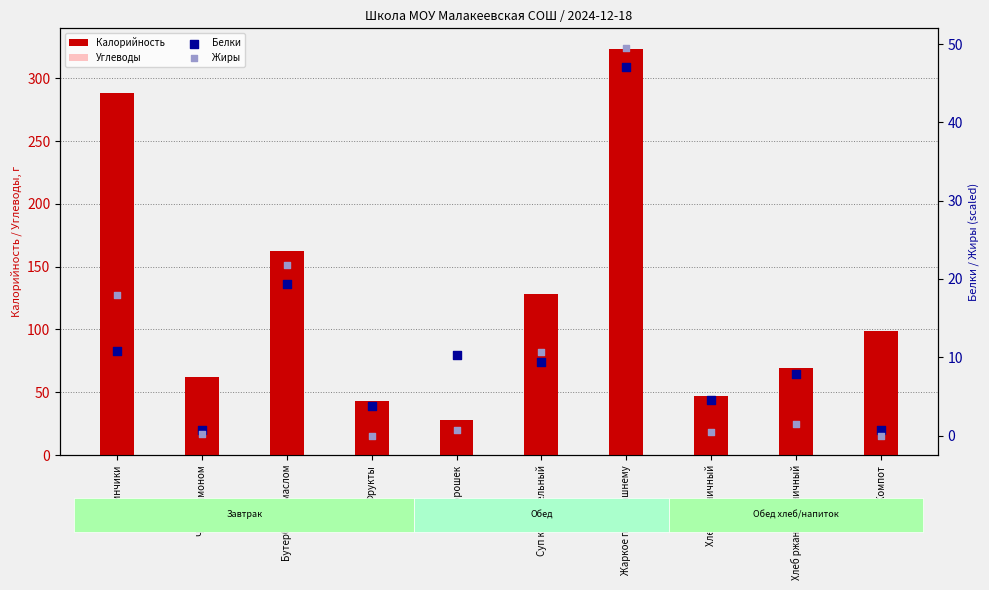

Which series has the largest Y range (max minus min)?

Калорийность